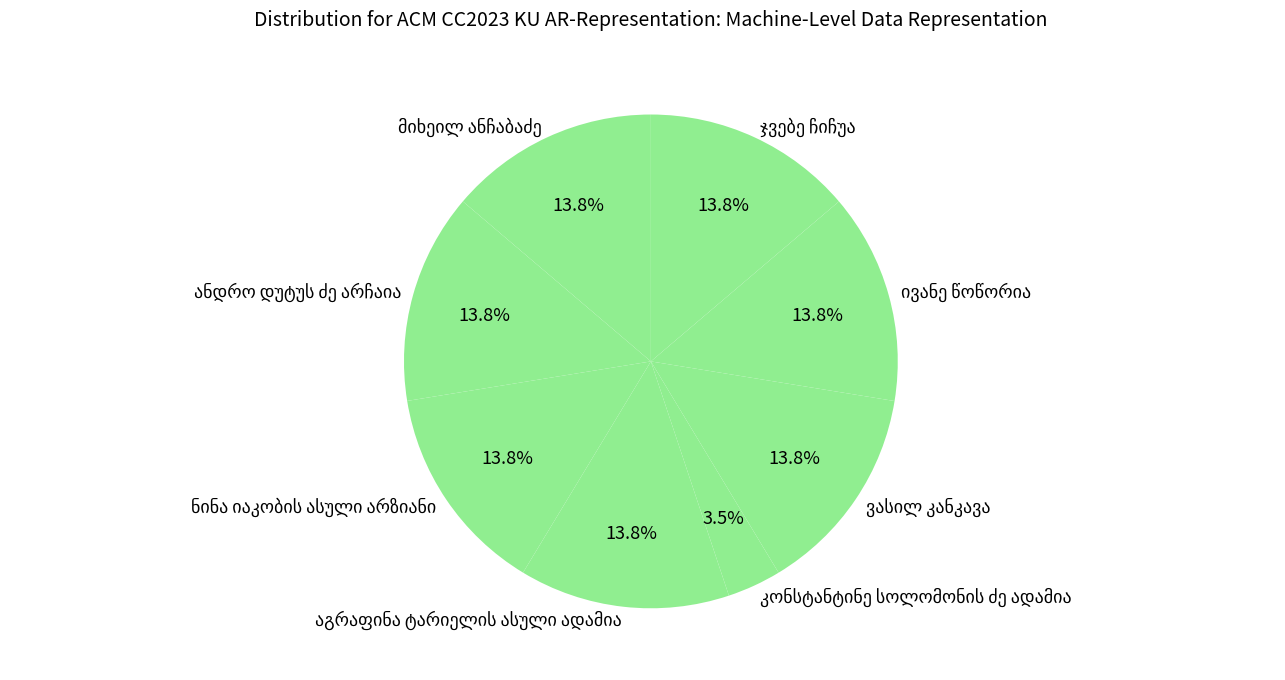

Does any single category account for the majority?

No